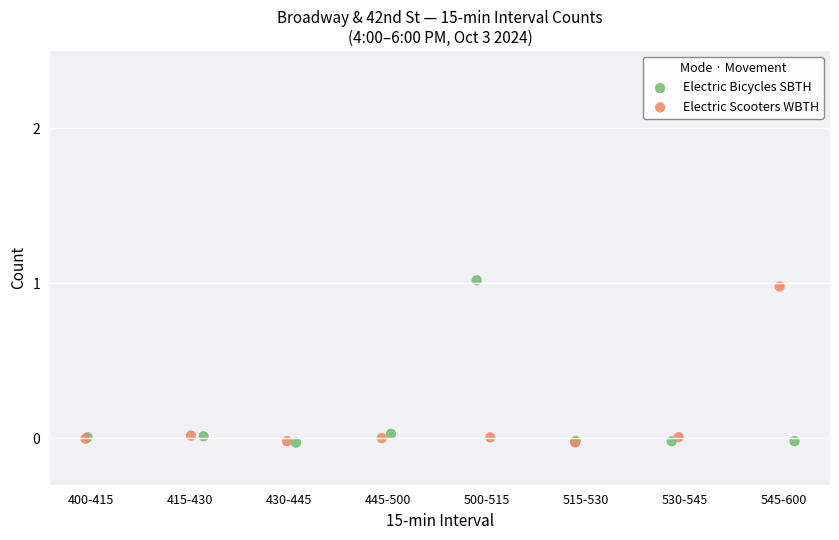

What are all the series names shown in the legend?

Electric Bicycles SBTH, Electric Scooters WBTH